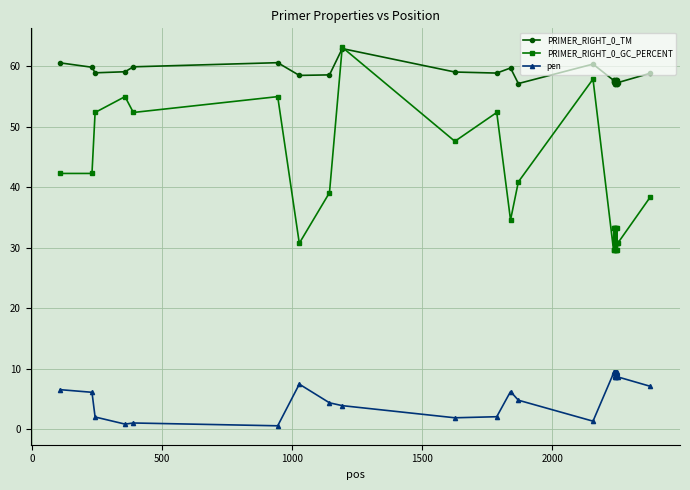

Rank the series by their average value, from lowest to highest.

pen, PRIMER_RIGHT_0_GC_PERCENT, PRIMER_RIGHT_0_TM